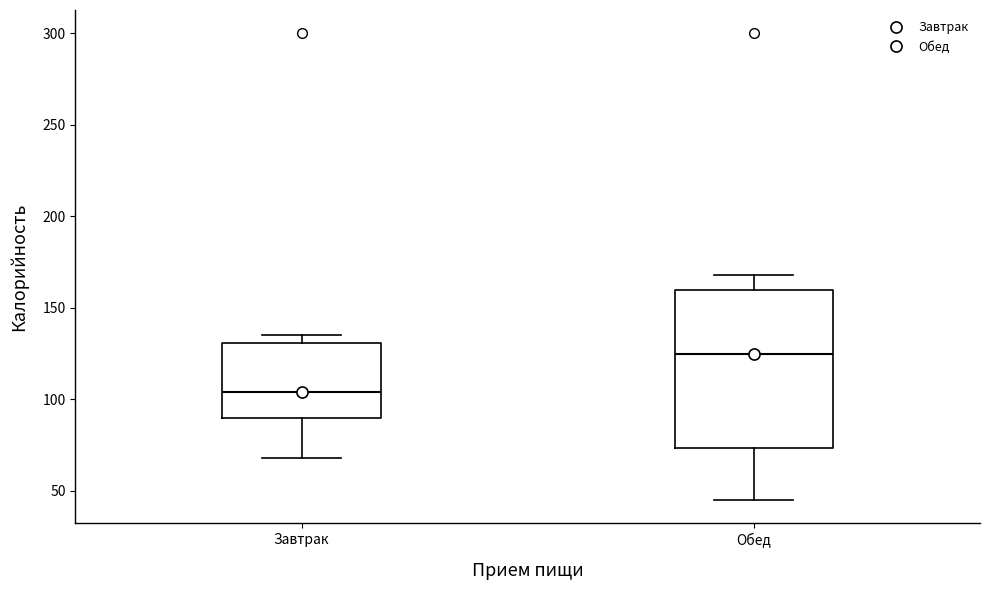

Reading left to right, transcribe this box plot: for each box, give where its median line is, the range the box spans, and where its two whiskers end, as read against the y-axis. The values are not printed on the chart, so give them approximately, as read against the axis.

Завтрак: median 105, box 90 to 130, whiskers 70 to 135
Обед: median 125, box 75 to 160, whiskers 45 to 170